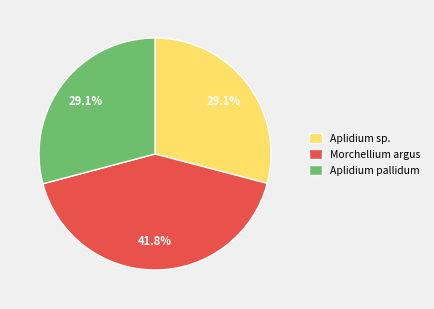

What percentage is the Aplidium sp. slice, to the nearest percent?

29%